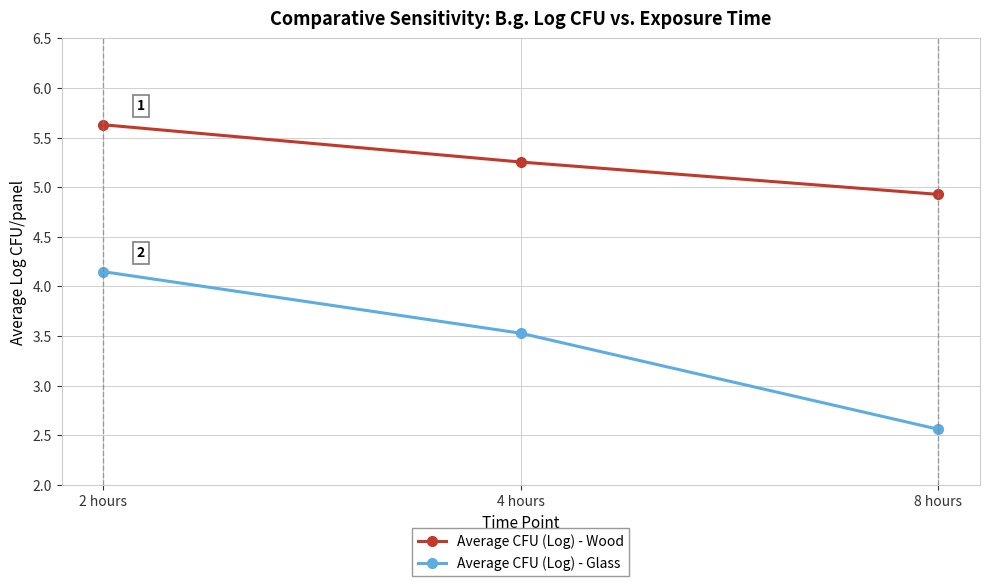

Is this an area chart (filled region under the line)?

No